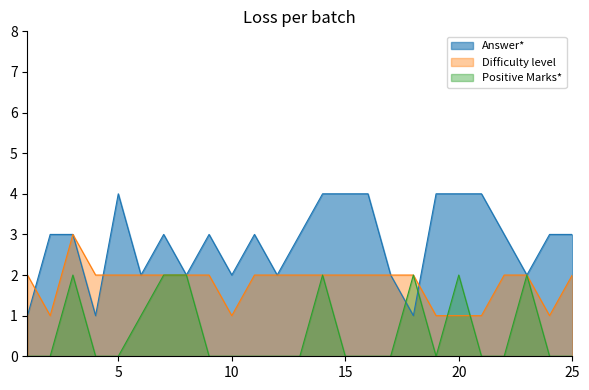

List the labels in order of Answer* value, smallest first.

1, 4, 18, 6, 8, 10, 12, 17, 23, 2, 3, 7, 9, 11, 13, 22, 24, 25, 5, 14, 15, 16, 19, 20, 21